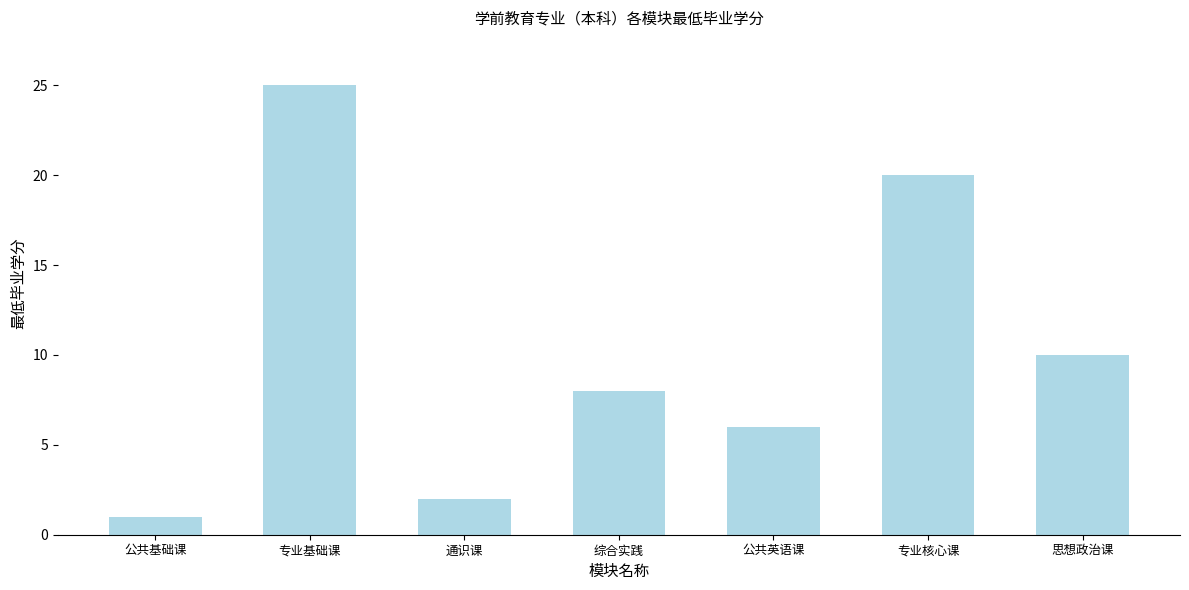

The chart shows a value of 6 at 公共英语课. True or false?

True